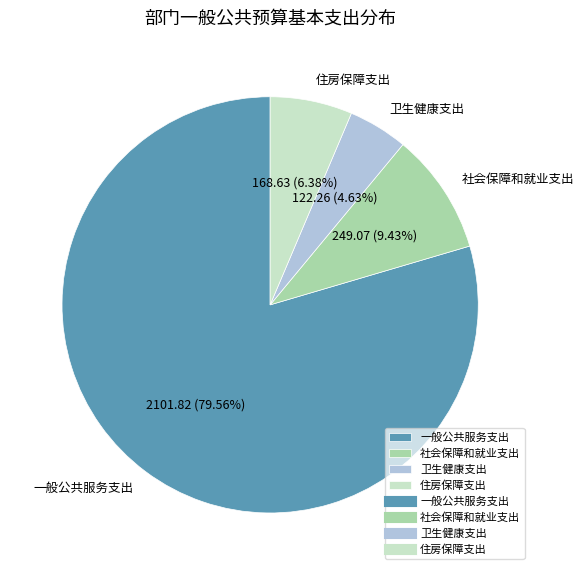

The 卫生健康支出 slice represents 5% of the pie. True or false?

True